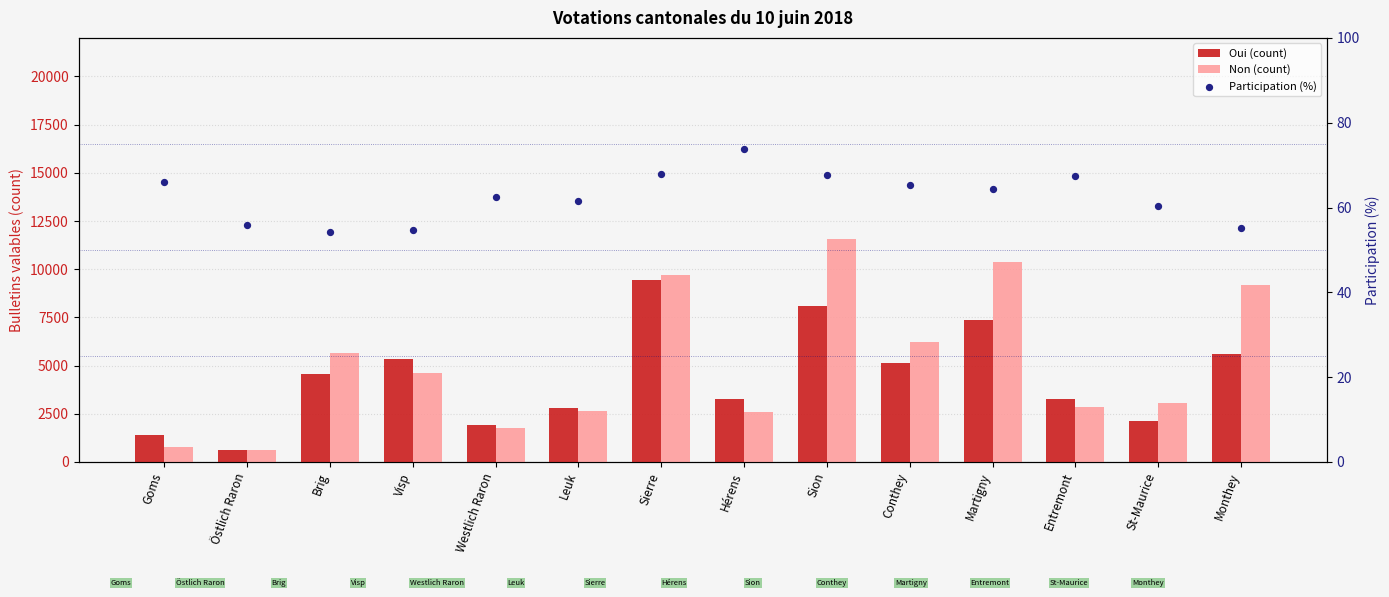

At which category is the sum across all series the highest?

Sion